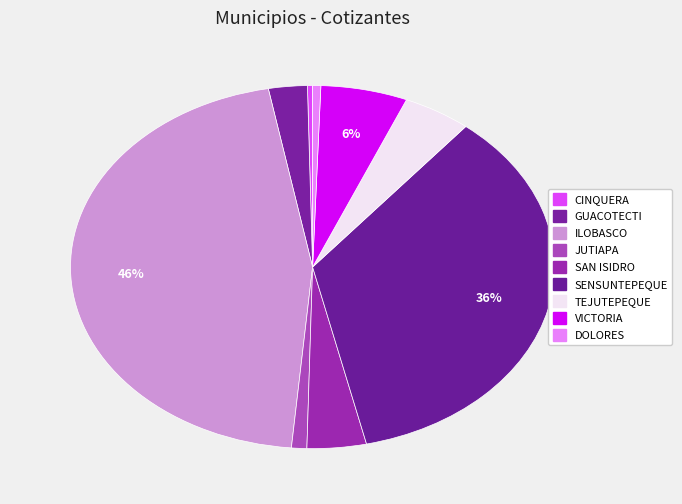

Between CINQUERA and TEJUTEPEQUE, which is larger?

TEJUTEPEQUE